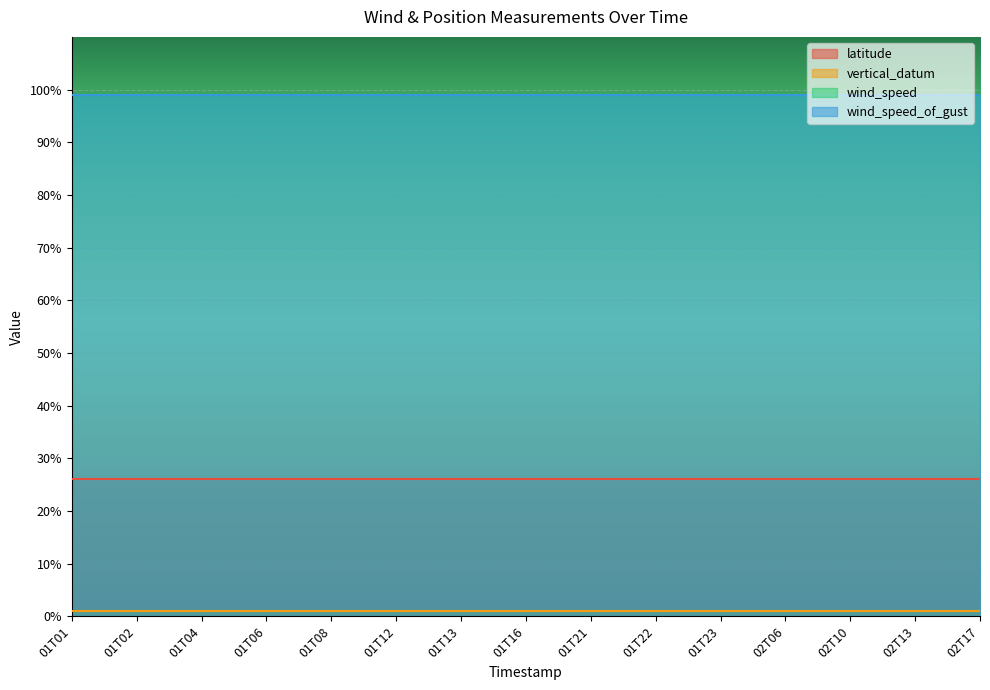

What is the spread (max minus min) of values at 01T13?

98.0